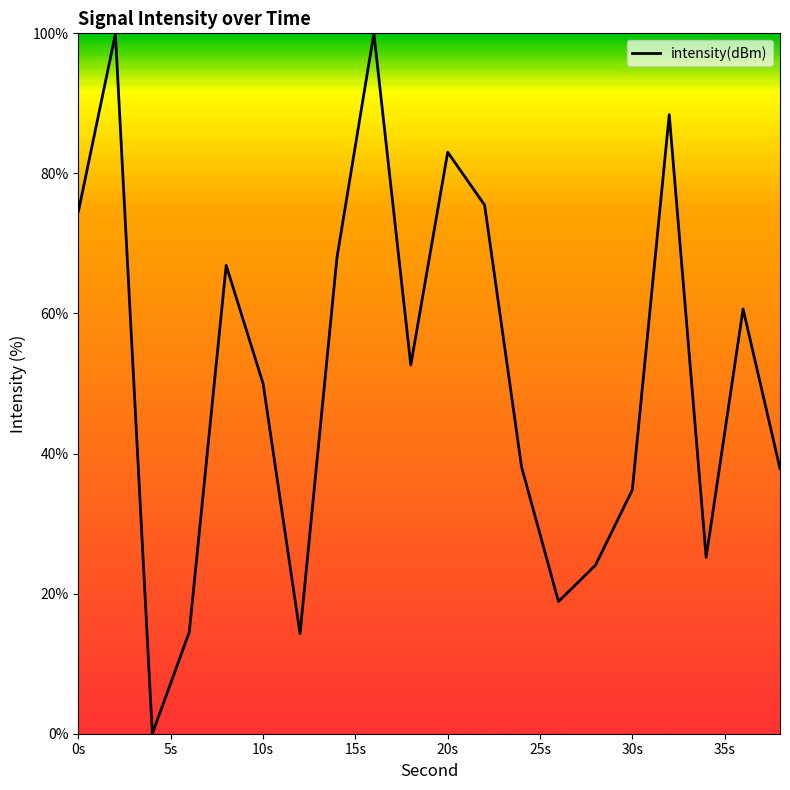

How many distinct data groups are displayed?

1